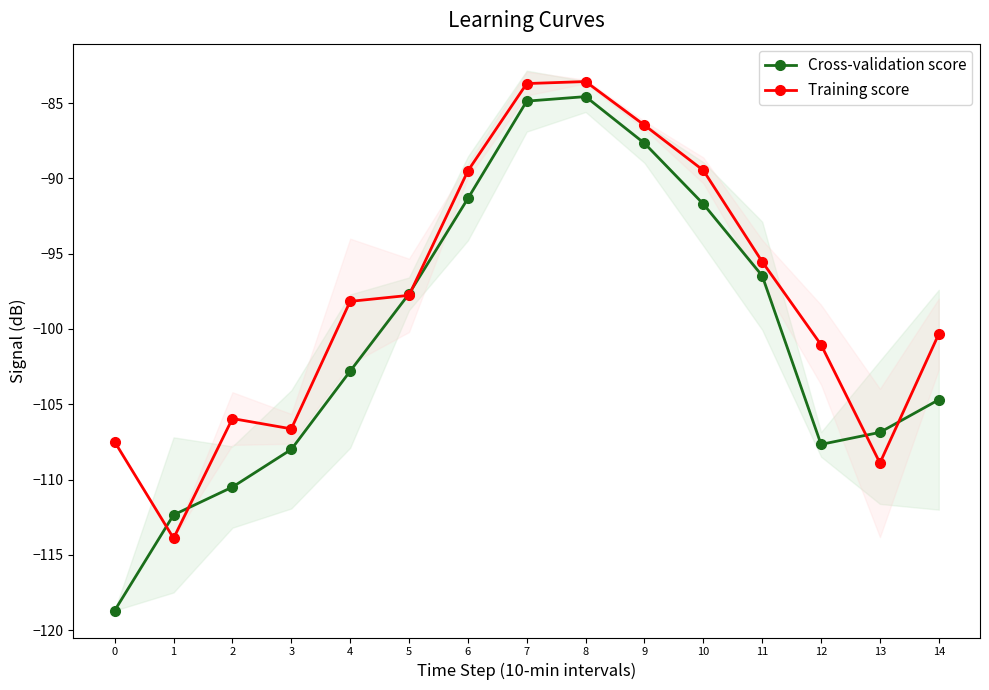

In Training score, how many points are lower than both neighbors (excluding endpoints)?

3